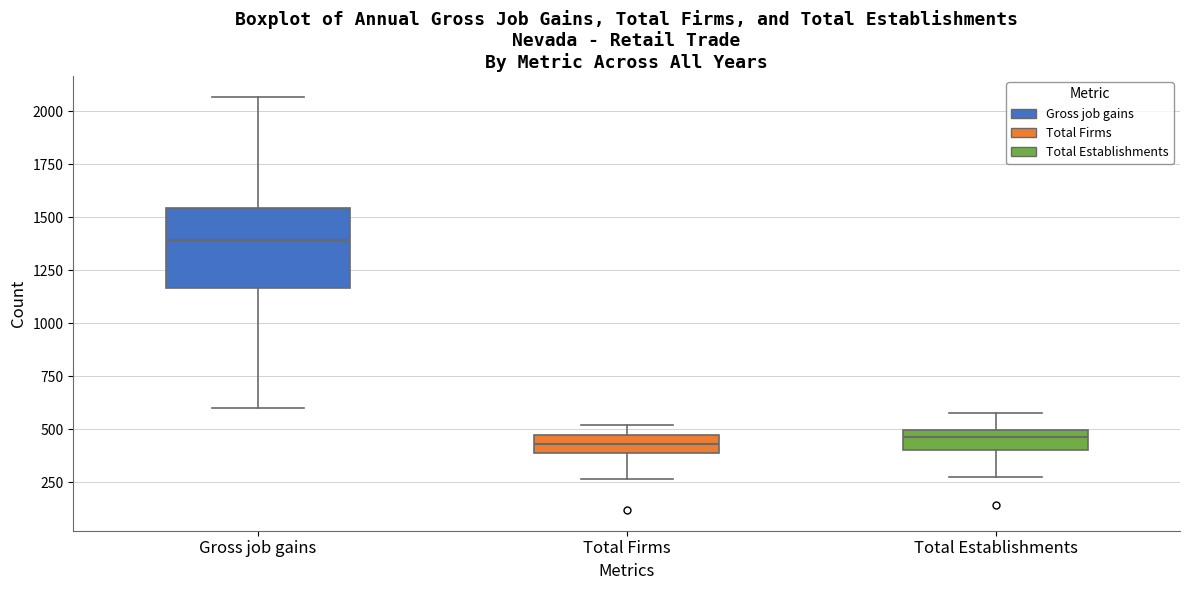

Where is the lower edge of the box for Total Establishments on the y-axis? The values are not printed on the chart, so give them approximately, as read against the axis.

400